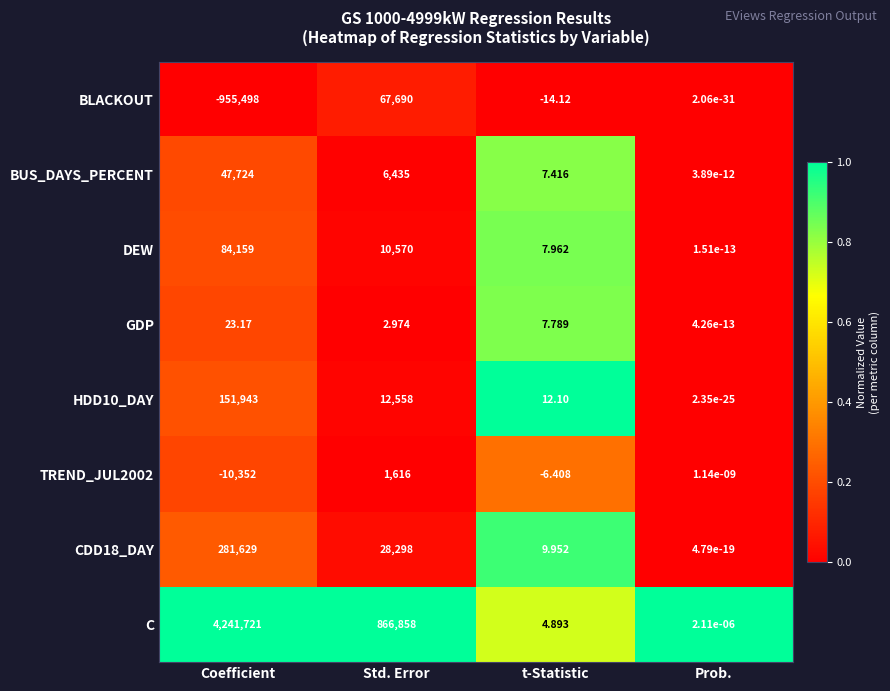

Which series has the largest total across all categories?

C